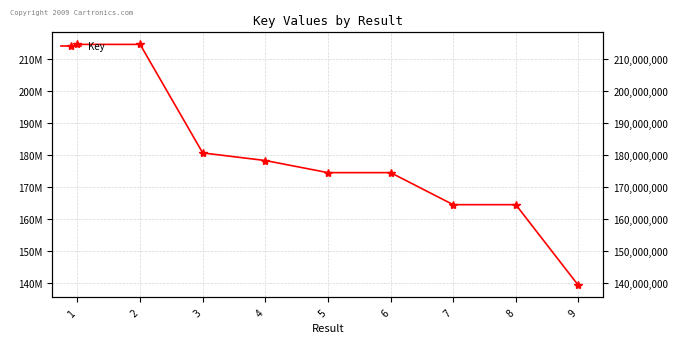

How many lines are shown in the chart?

1